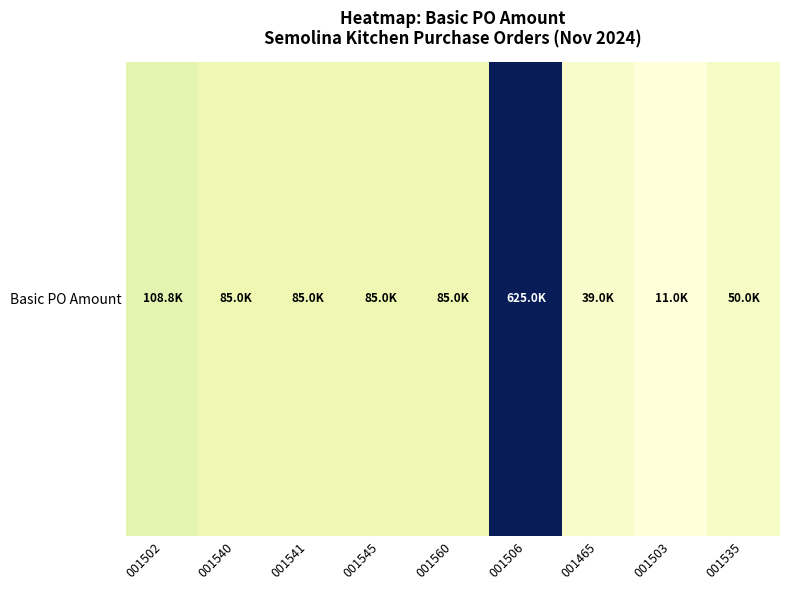

Count the number of data series in this chart.

1